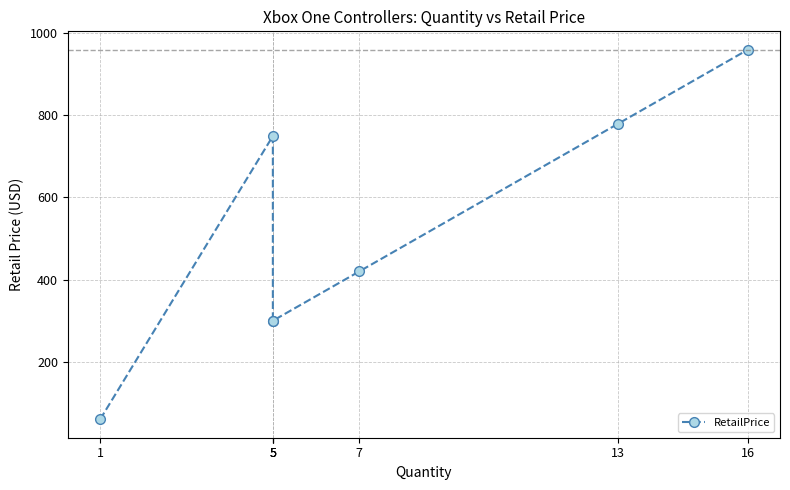

True or false: the data has more than 0 interior local peaks.

True